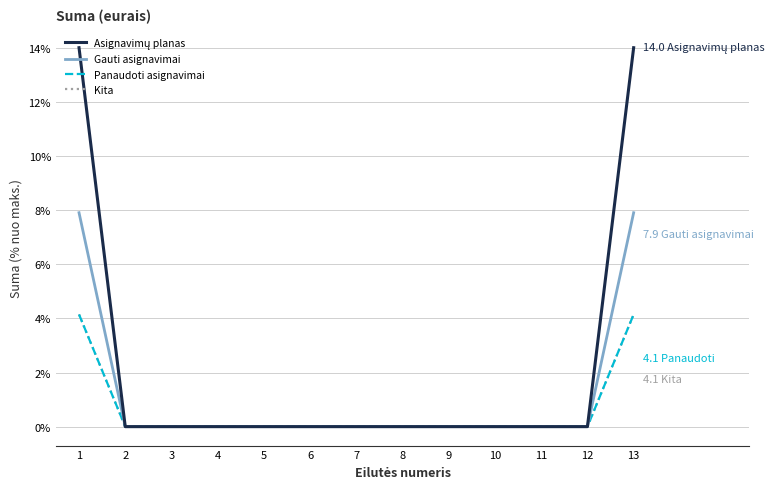

Does the chart have visible grid lines?

Yes